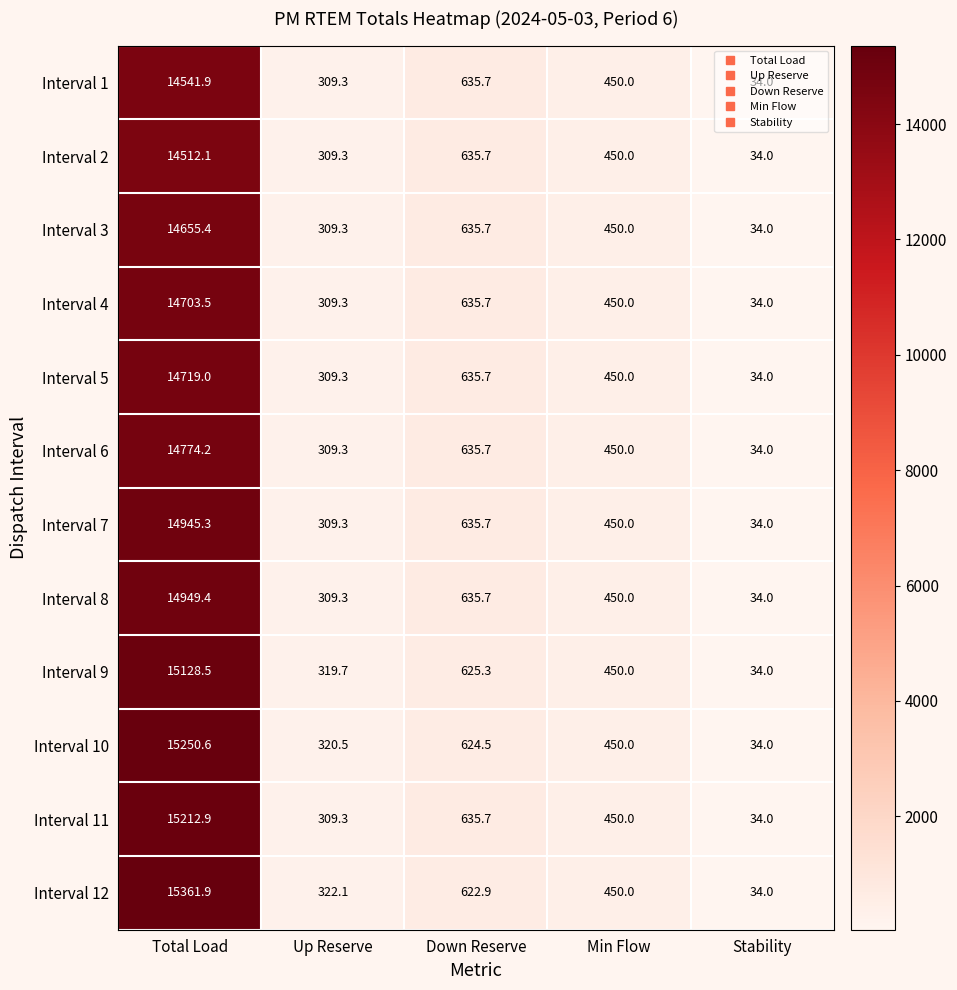

Which category has the highest value across all series?

Total Load